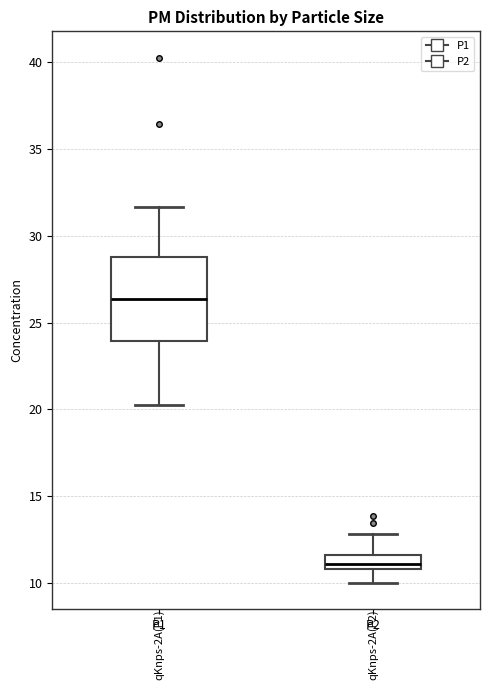

Reading left to right, read every box against the y-axis: the position of its median line, the range the box covers, and the ends of its whiskers. The values are not printed on the chart, so give them approximately, as read against the axis.

P1: median 26.5, box 24.0 to 29.0, whiskers 20.5 to 31.5
P2: median 11.0 (inside the box), box 11.0 to 11.5, whiskers 10.0 to 13.0